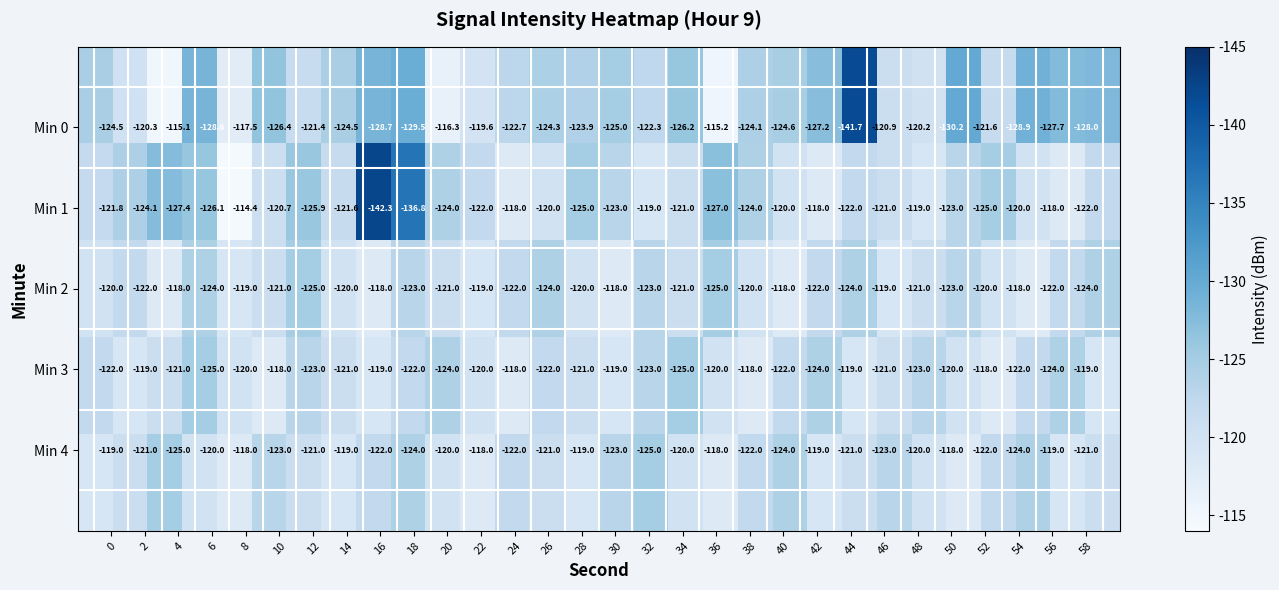

How many data points does each series have?

30